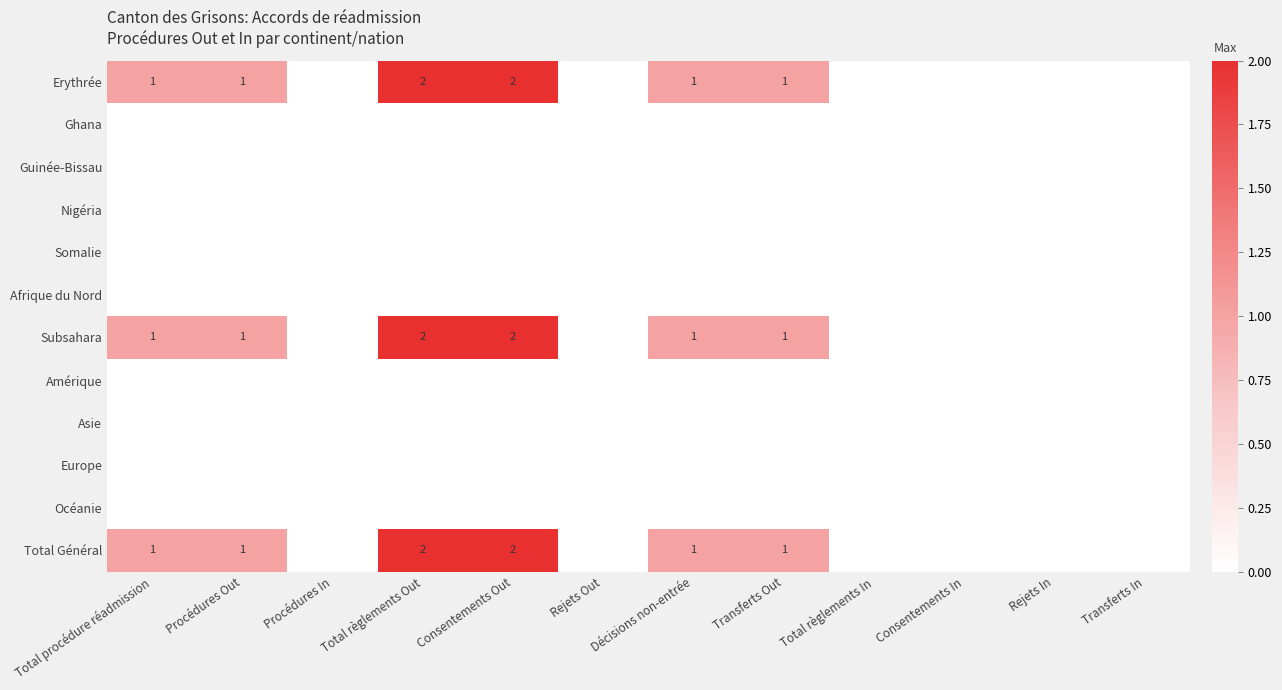

The Erythrée series shows 2 at Consentements Out. True or false?

True